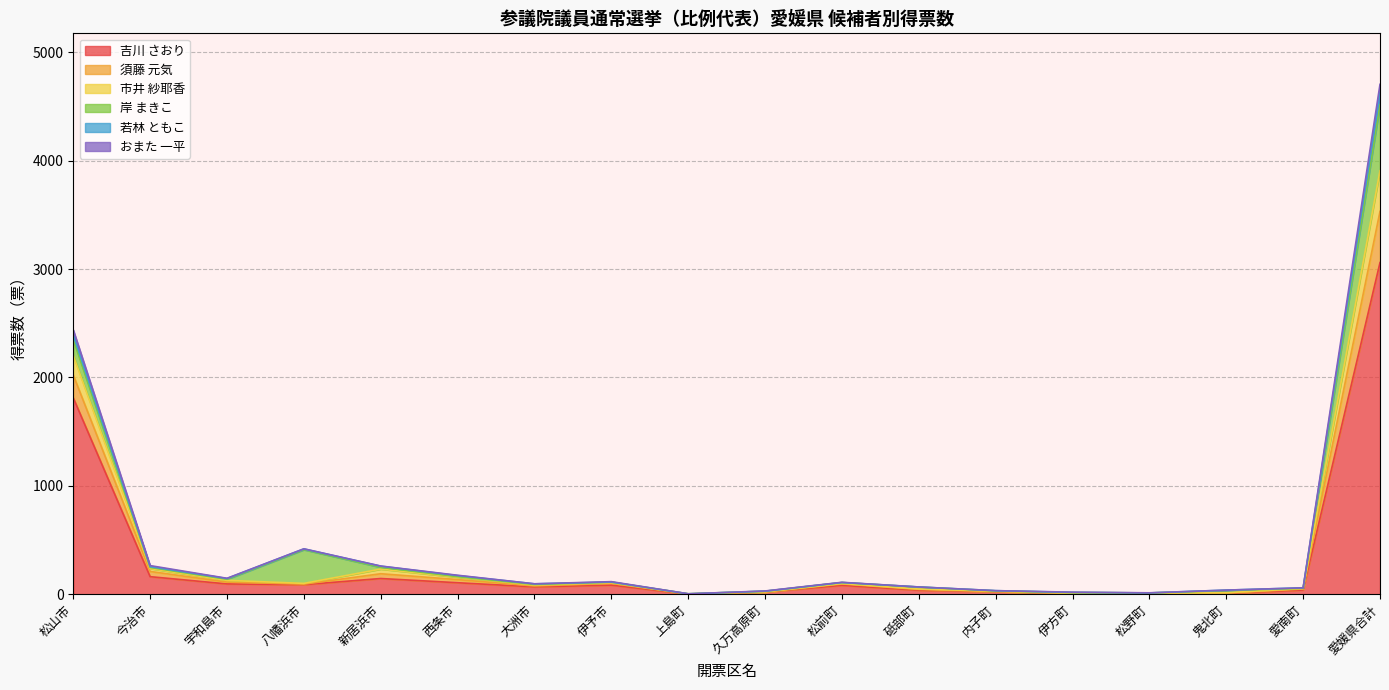

At which category does 若林 ともこ reach its first local peak?

八幡浜市